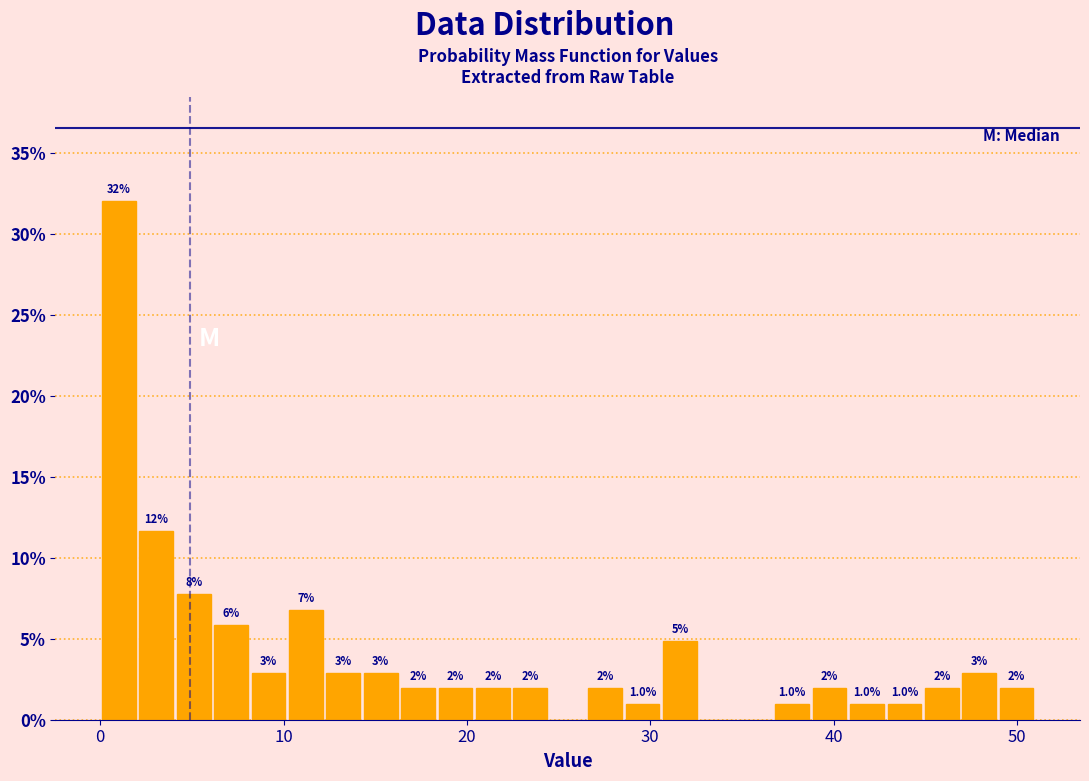

Around what value on the x-axis is the tallest bar? Give the approximate position of its centre, as read against the axis.

1